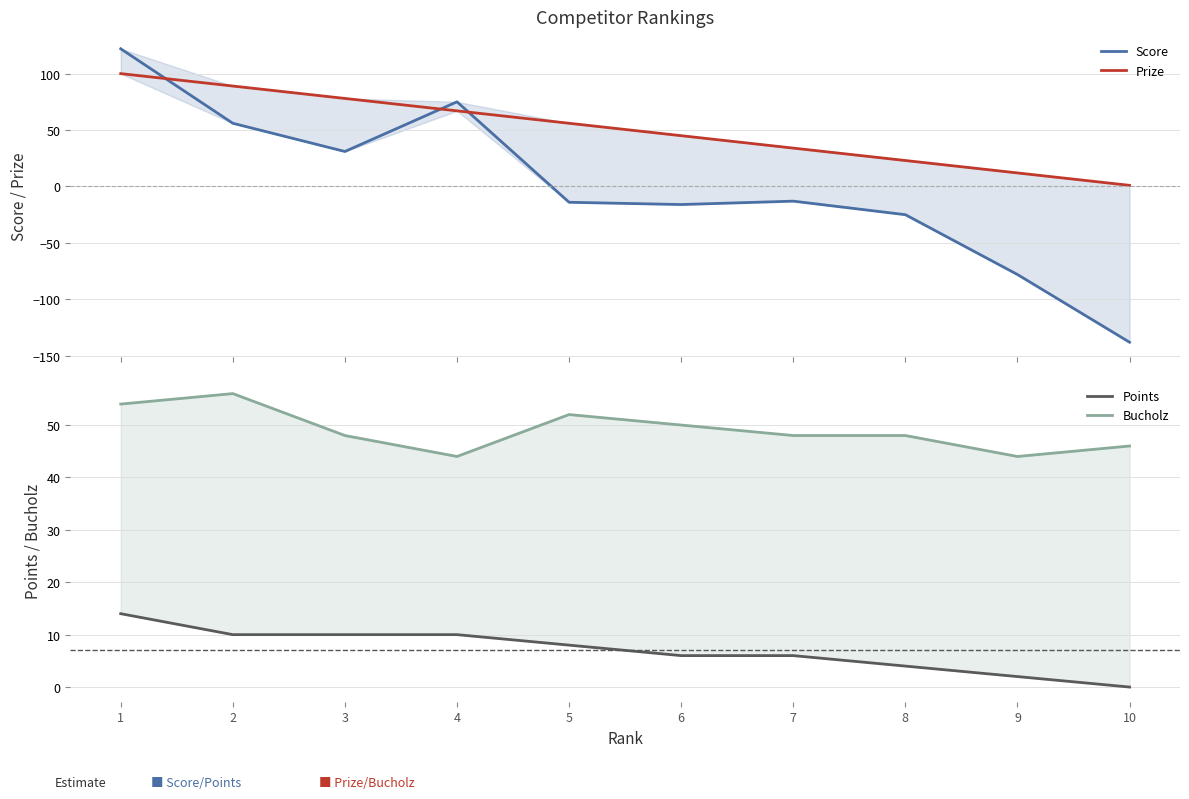

Which label corresponds to the smallest value in the chart?

10